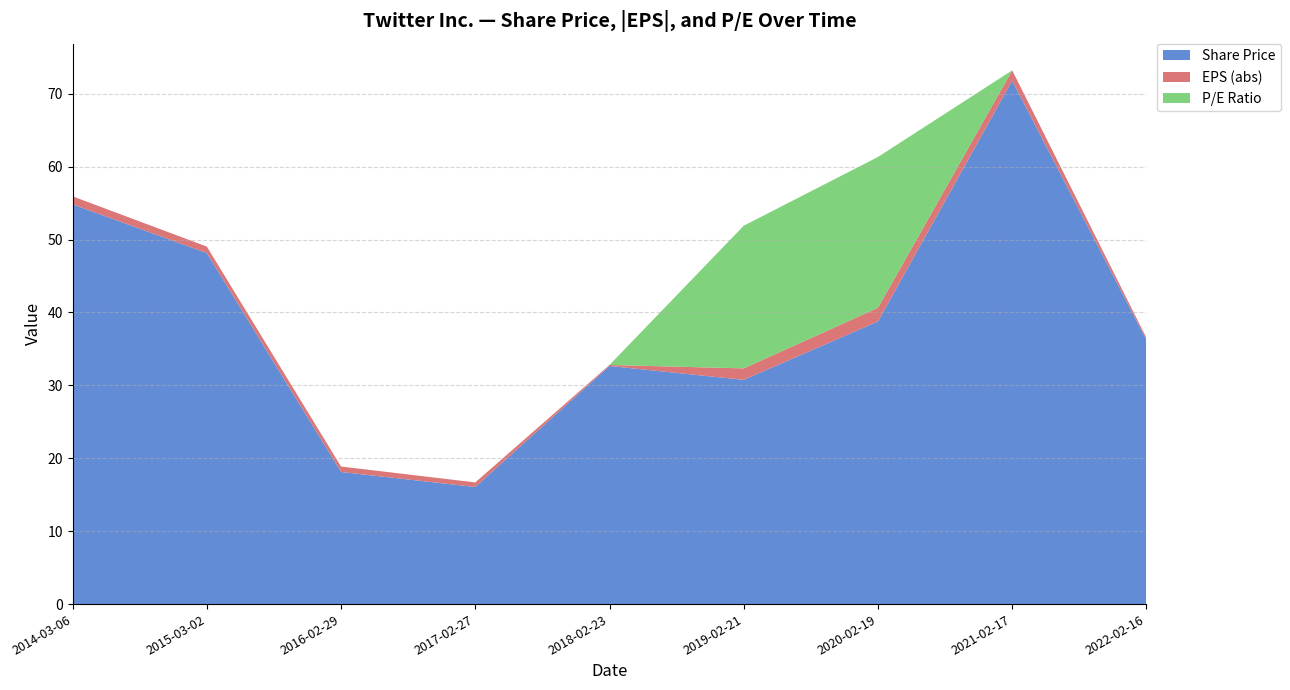

Reading right to left, what are all the values shown in this chart?

Share Price: 36.2	71.8	38.8	30.8	32.7	16.1	18.1	48.1	54.8
EPS (abs): 0.3	1.4	1.9	1.6	0.1	0.6	0.8	0.9	1.1
P/E Ratio: 0.0	0.0	20.7	19.6	0.0	0.0	0.0	0.0	0.0